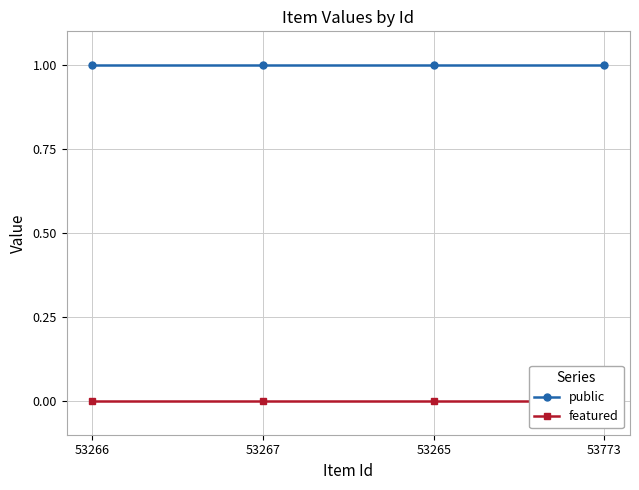

True or false: public and featured intersect in this chart.

False